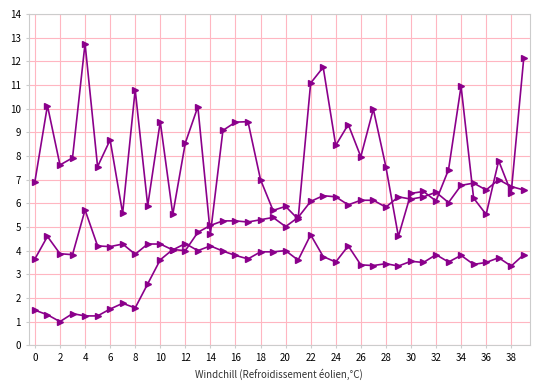

How many data points does each series have?

40